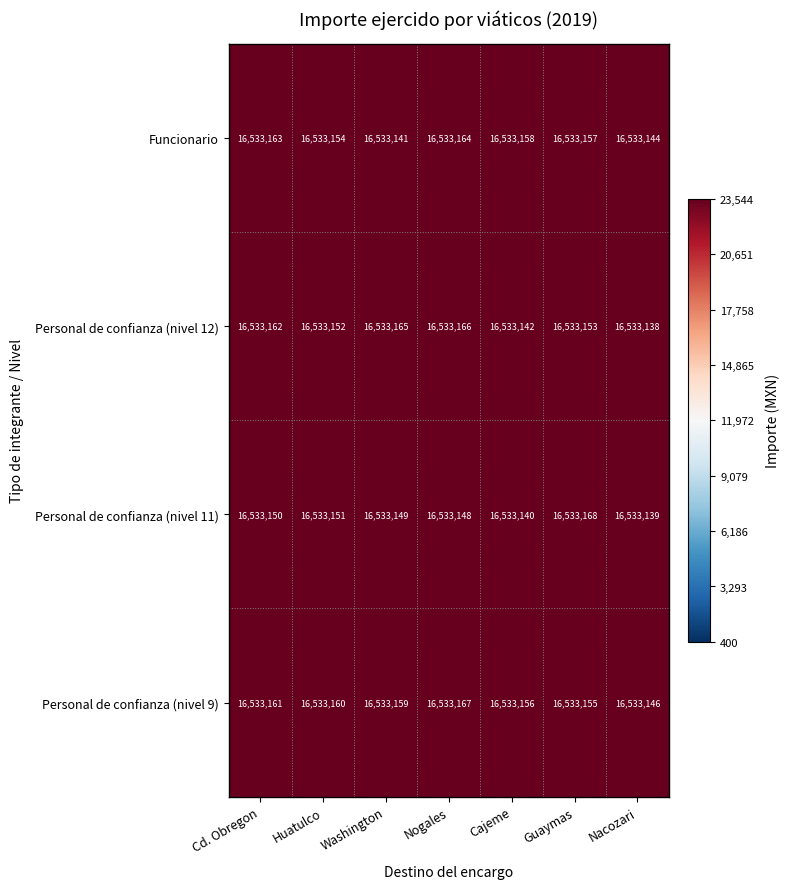

The Personal de confianza (nivel 11) series shows 4049710 at Guaymas. True or false?

False